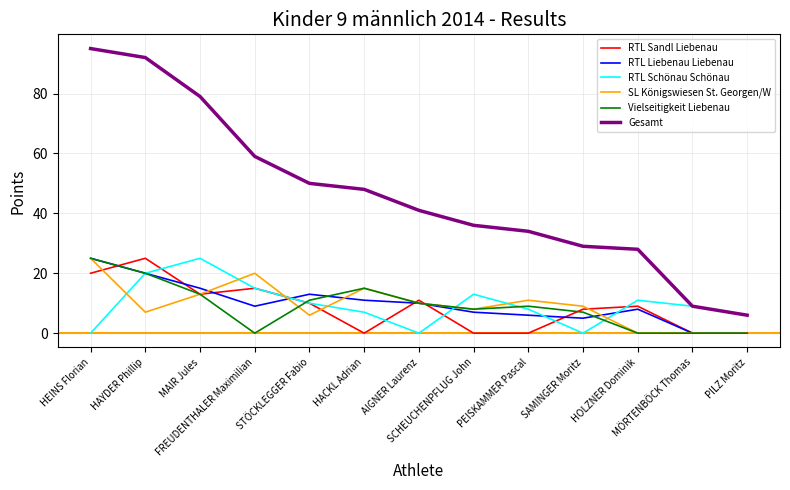

What is the total value across all series at HOLZNER Dominik?

56